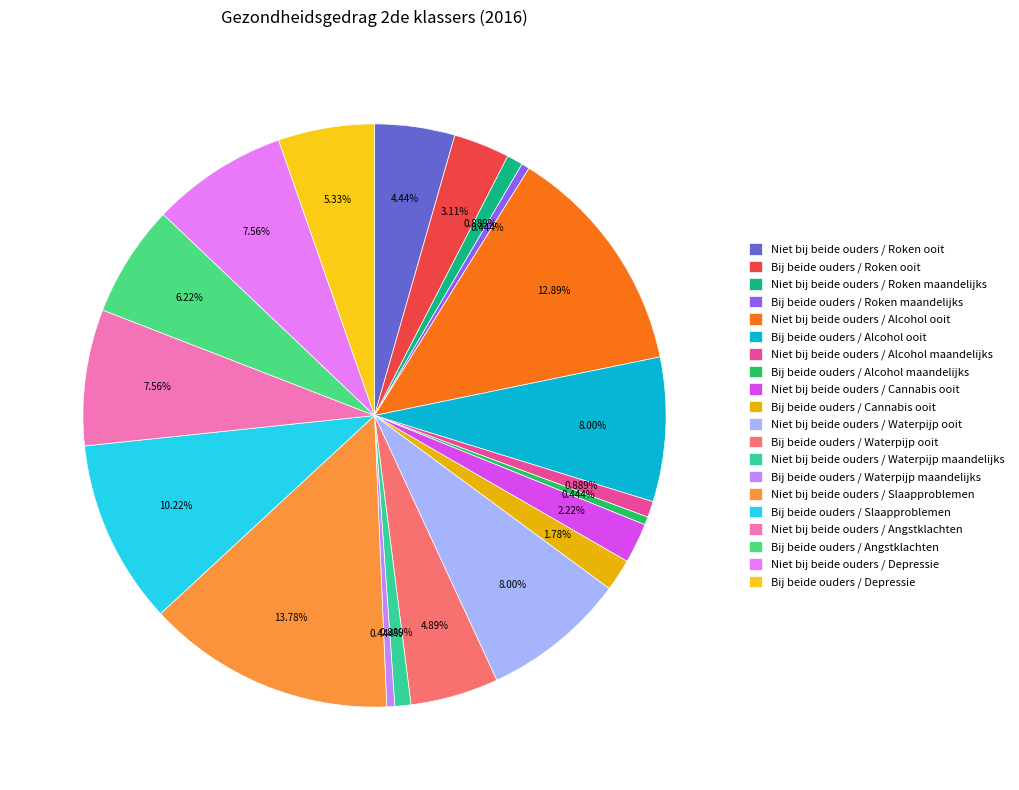

Does Bij beide ouders / Waterpijp ooit account for over 50% of the chart?

No